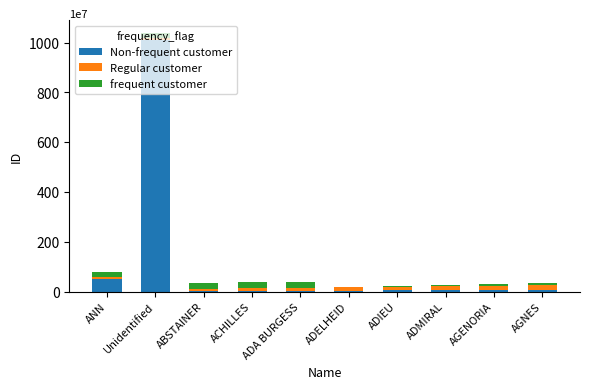

At which category is the sum across all series the highest?

Unidentified